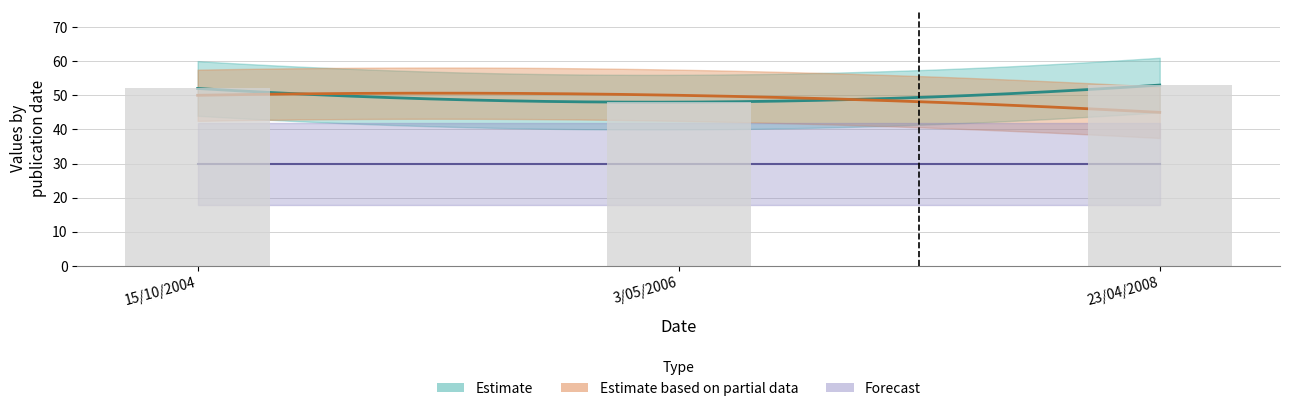

What is the difference between the pages values at 23/04/2008 and 3/05/2006?

5